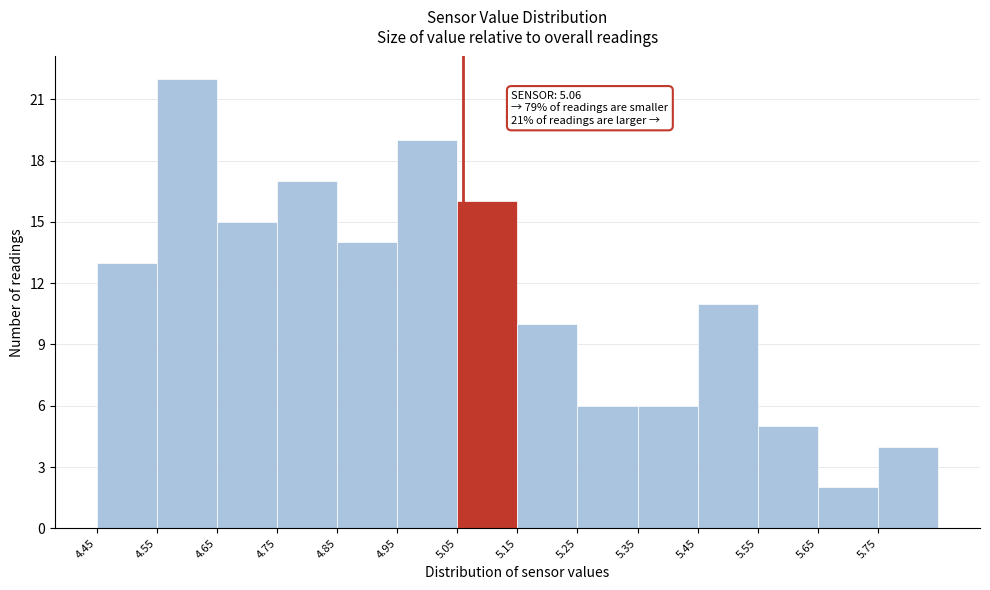

Over which range of the x-axis is the bar tallest?

4.55 to 4.65